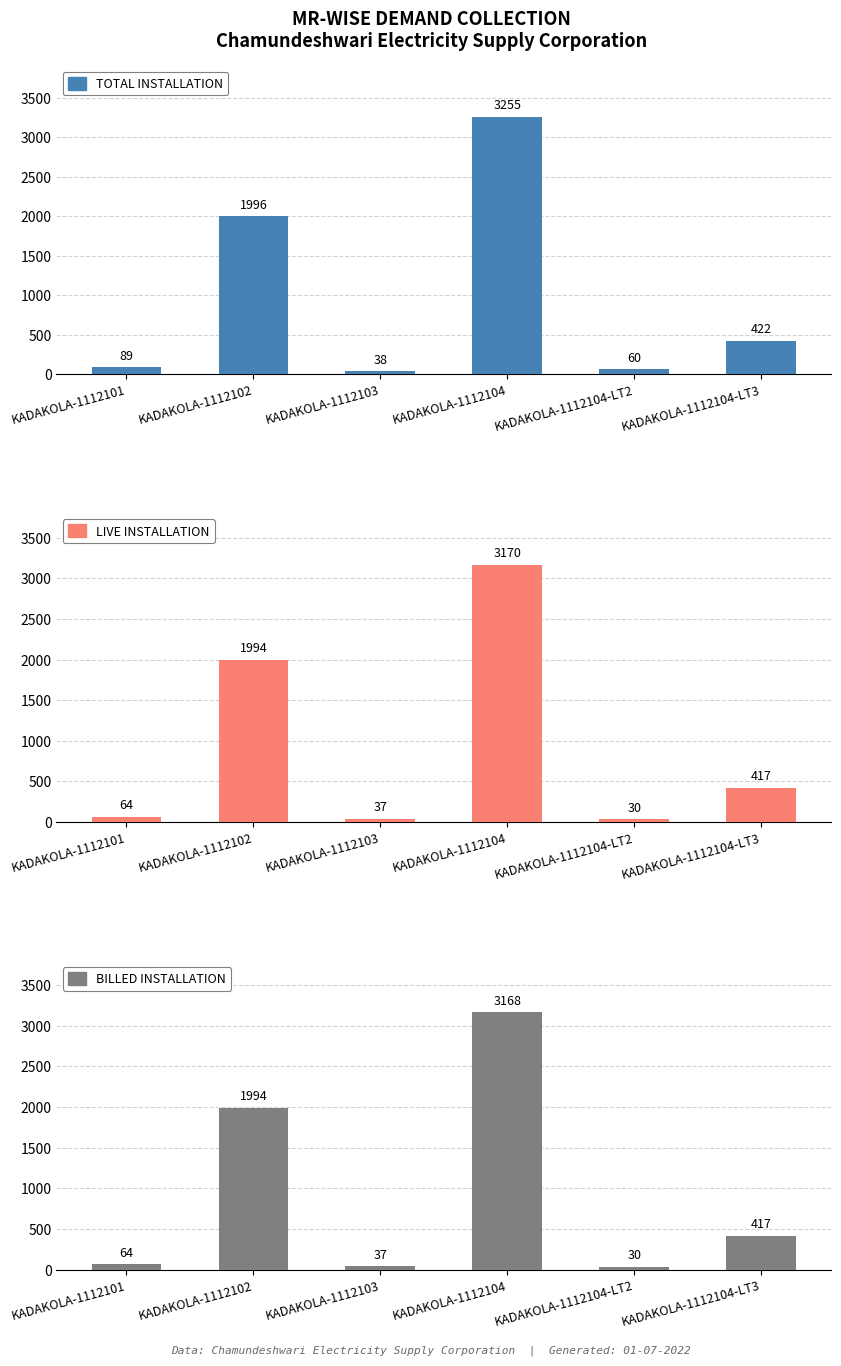

Which category has the highest value across all series?

KADAKOLA-1112104